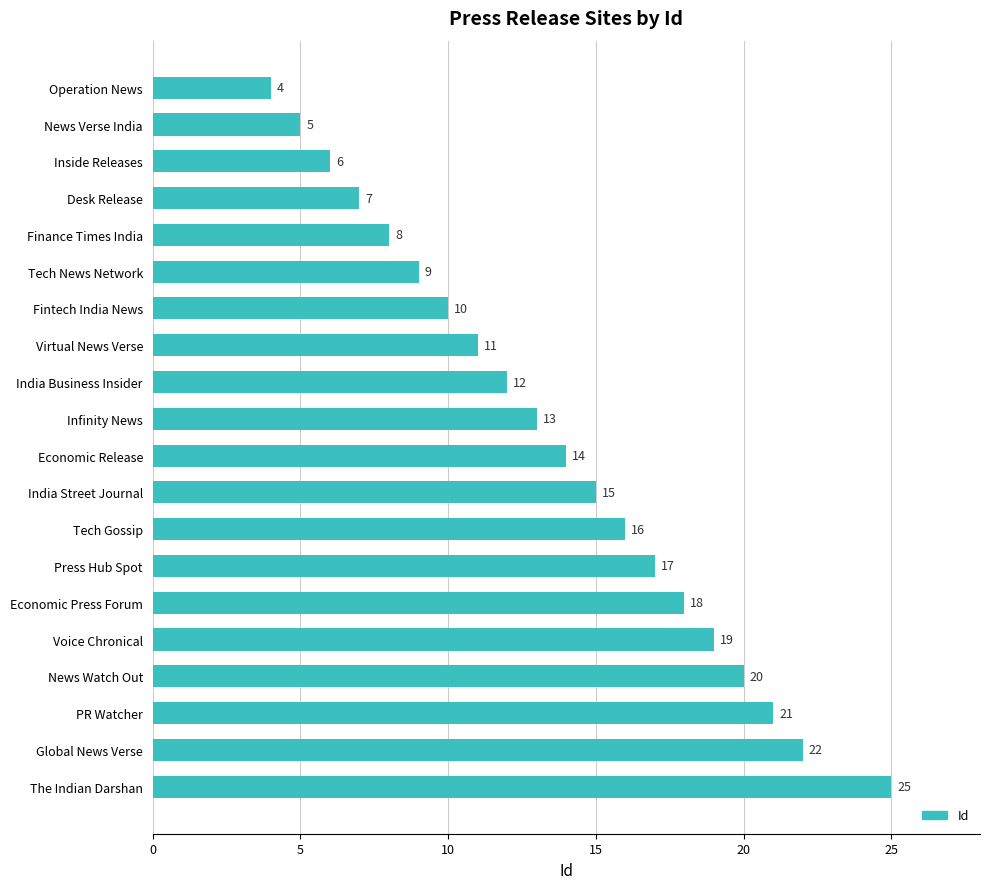

Count the number of categories in the chart.

20